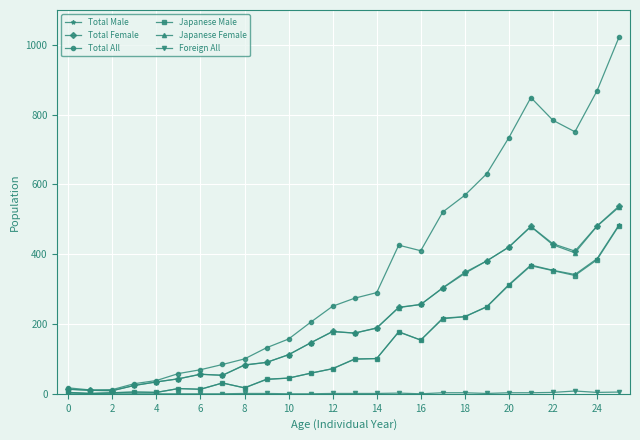

True or false: Total Female has more than 2 interior local peaks.

True